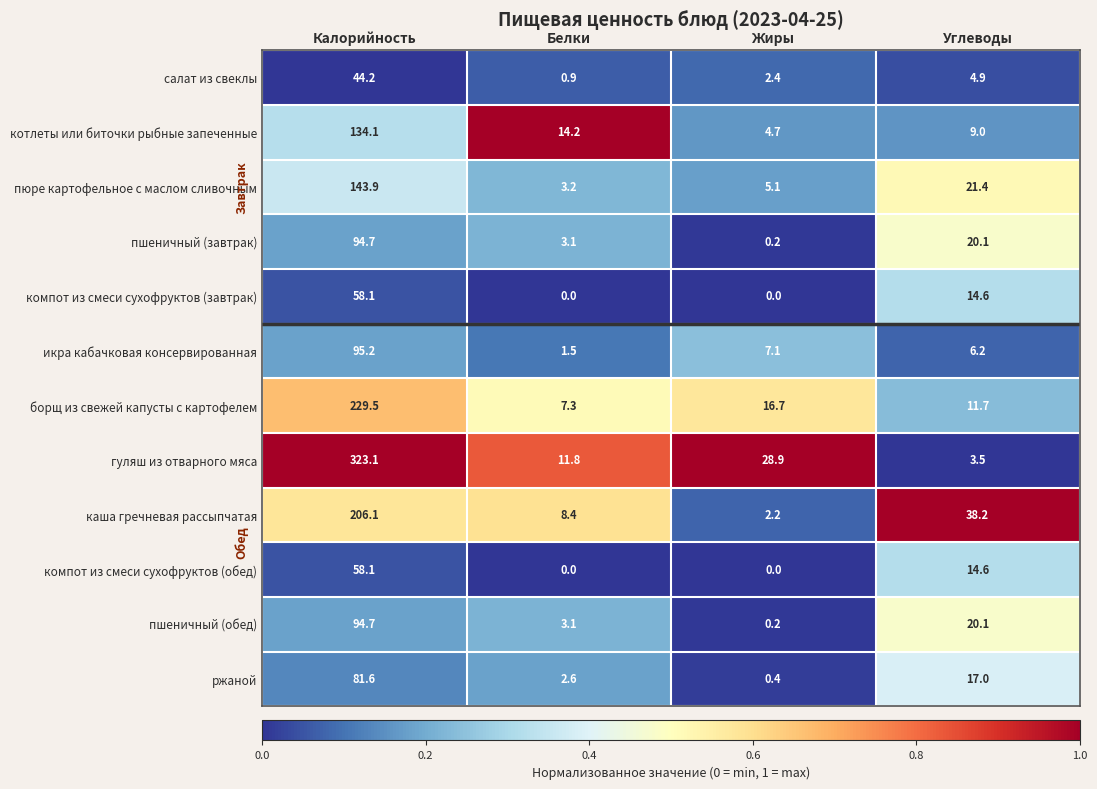

Which series has the largest total across all categories?

гуляш из отварного мяса